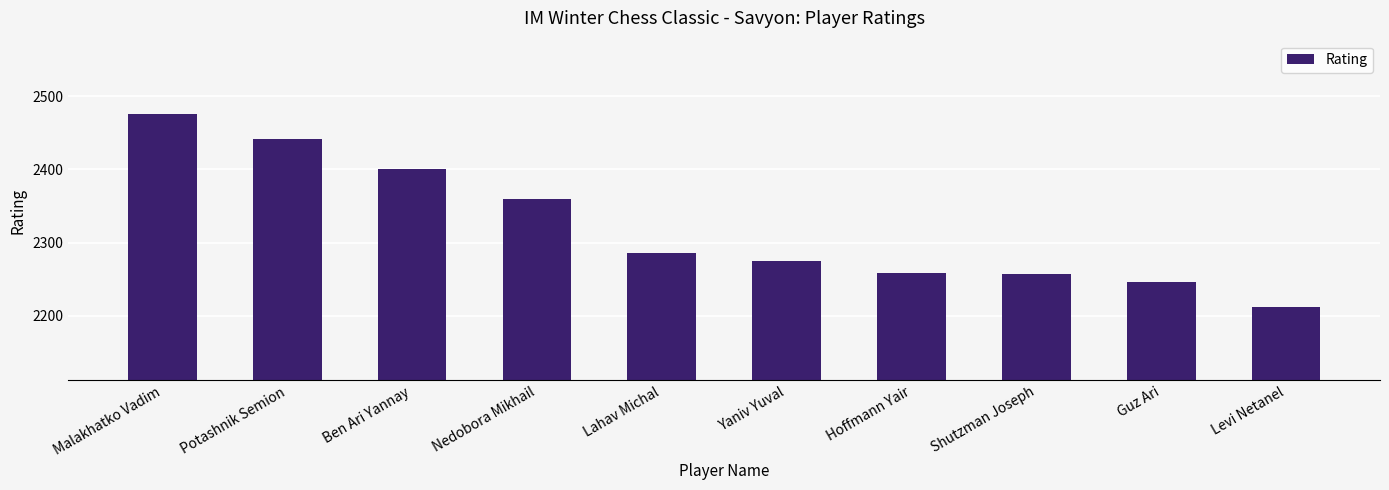

What is the value of the 9th bar from the left?

2246